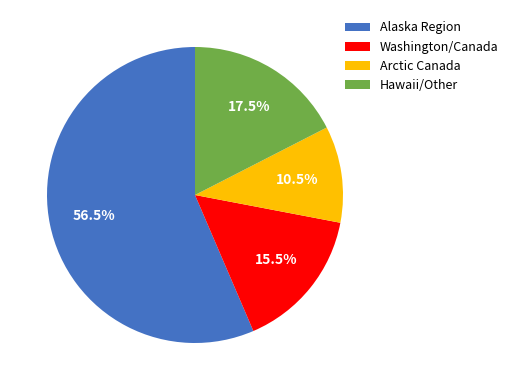

What is the largest slice in the pie chart?

Alaska Region